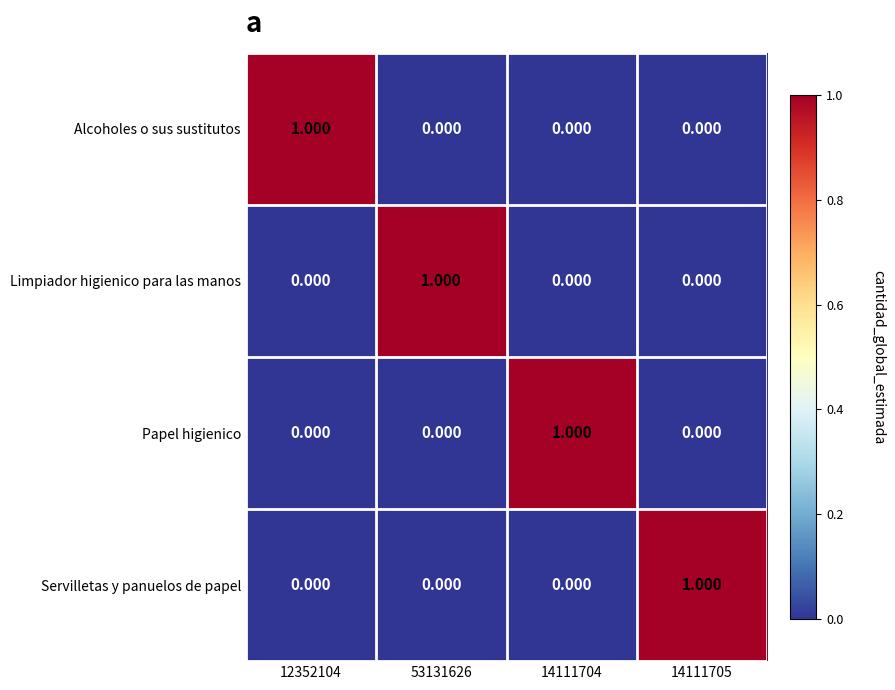

Is the value of Alcoholes o sus sustitutos at 14111704 greater than the value of Servilletas y panuelos de papel at 14111705?

No